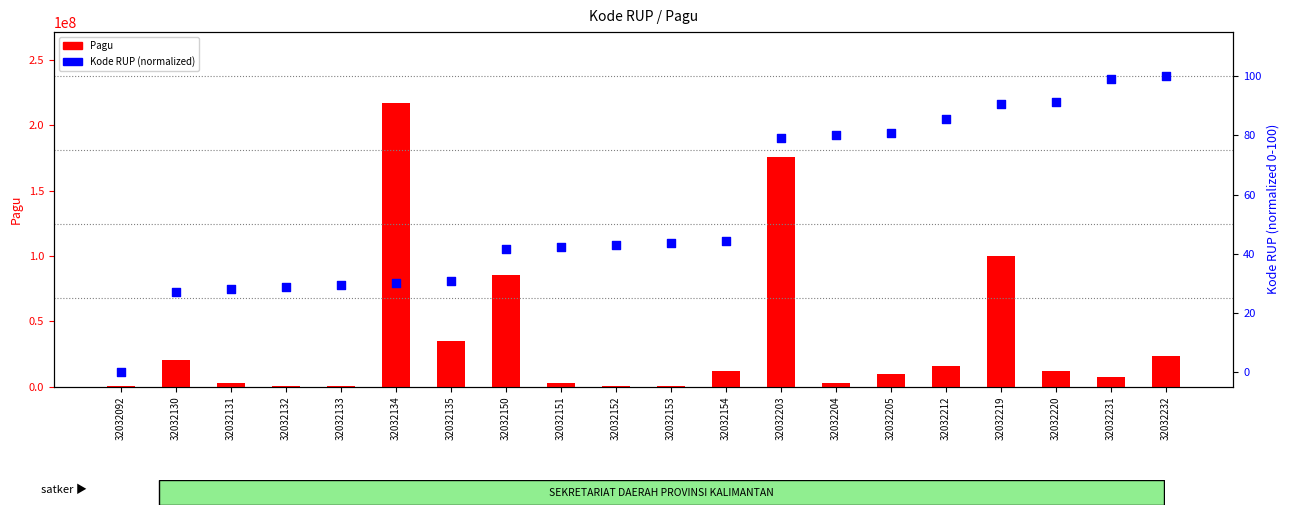

Which series contains the highest Y value?

Pagu